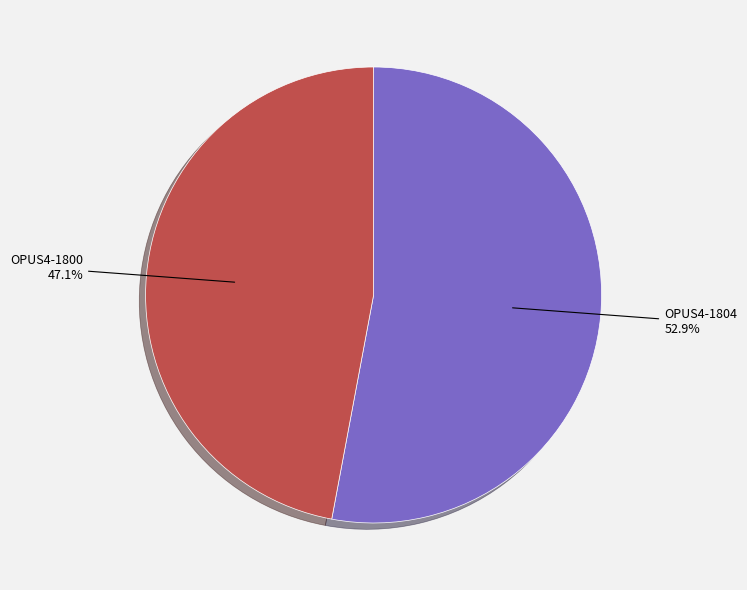

Which slice represents more than half of the pie?

OPUS4-1804